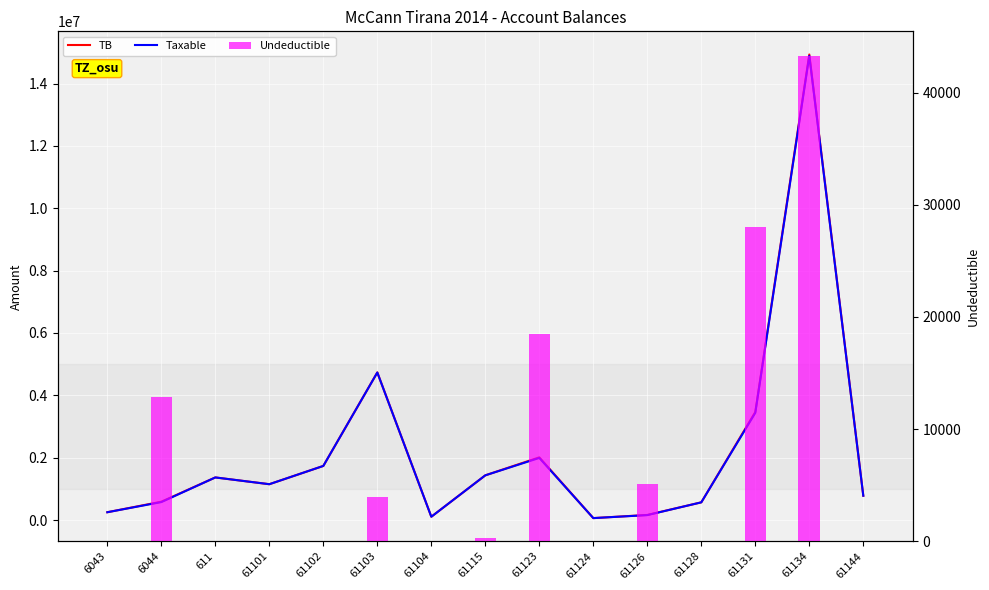

What is the average value of the Undeductible series?

7459.4